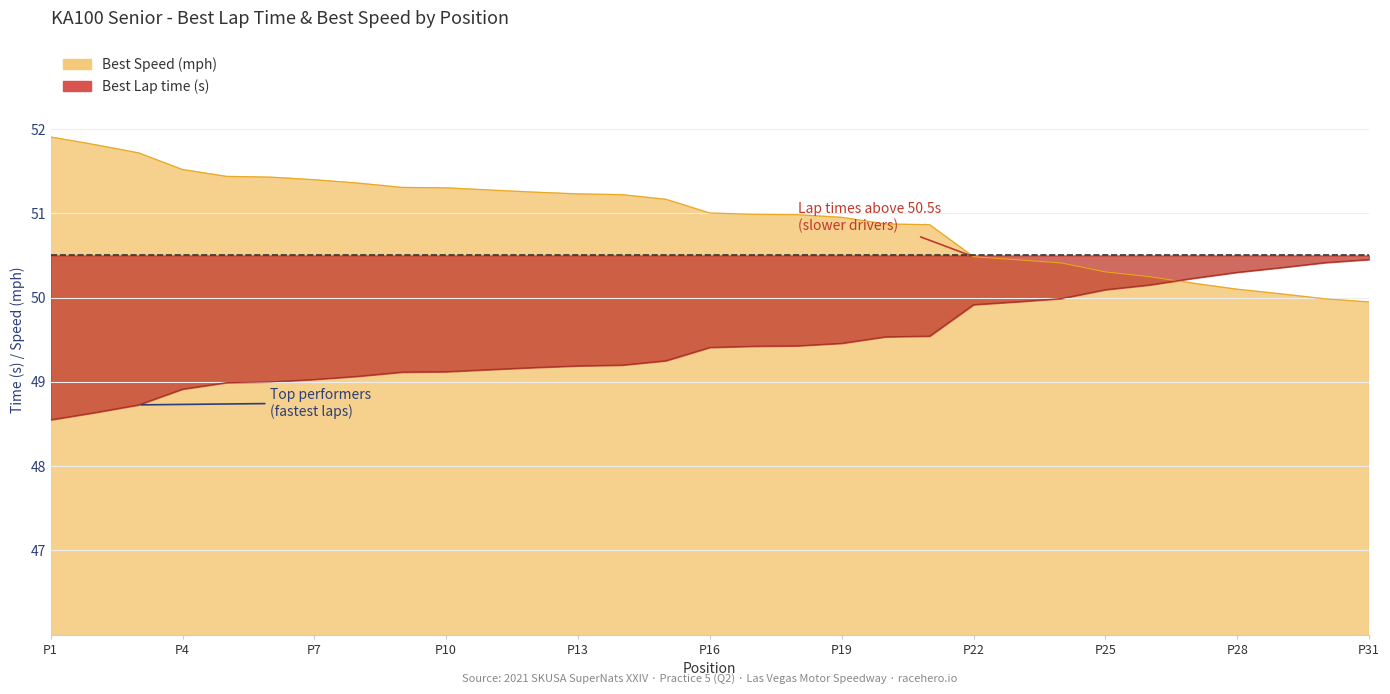

After their last crossing, which series has the higher values: Best Lap time or Best Speed?

Best Lap time